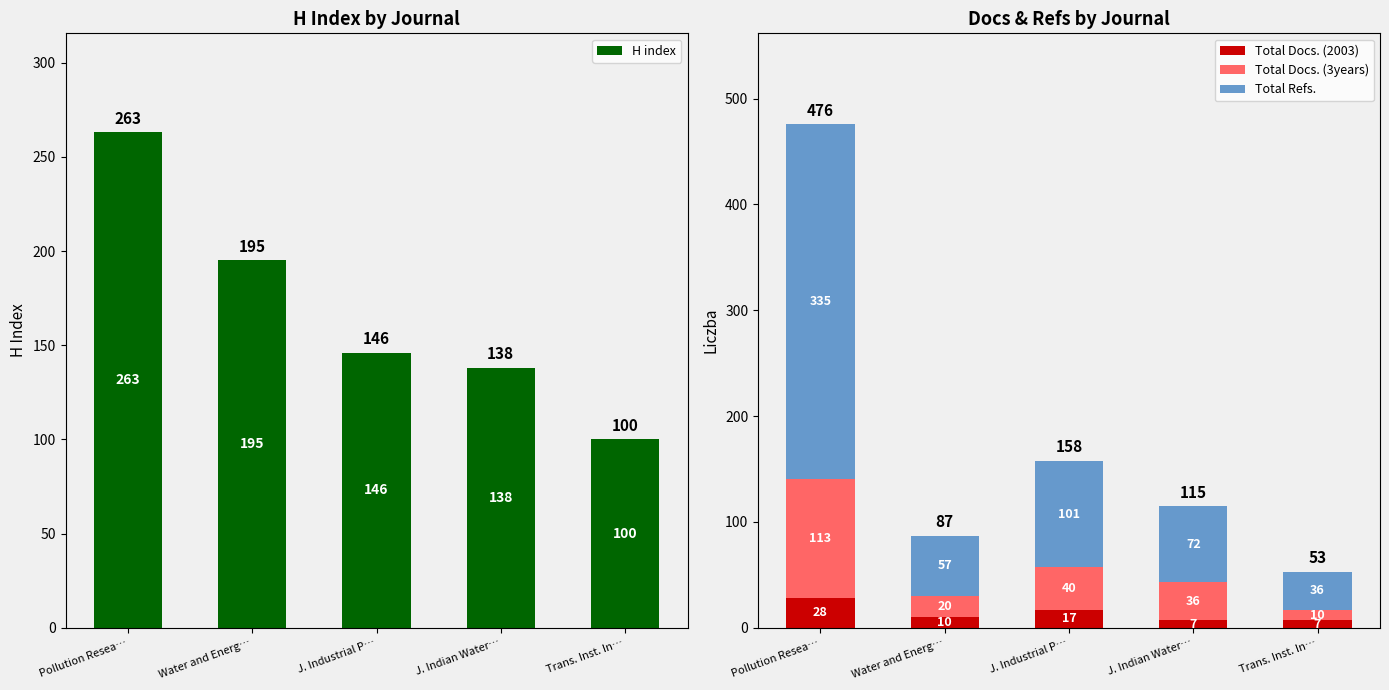

Is it true that Total Docs. (2003) equals 17 at J. Industrial P…?

True